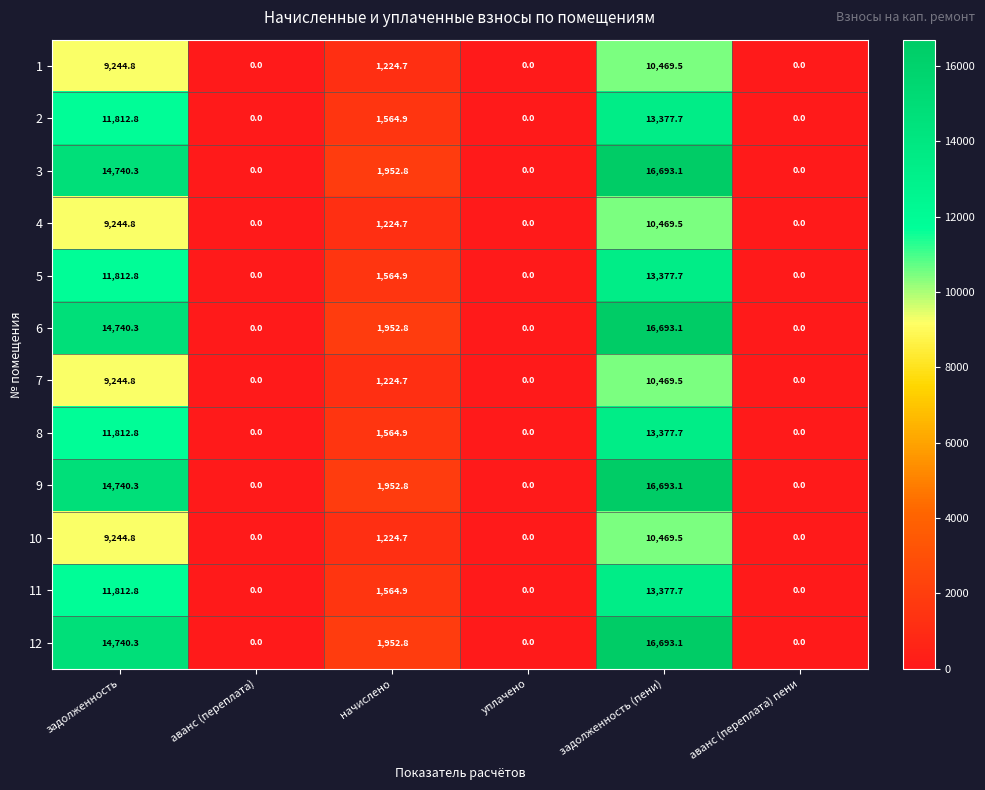

The value of 12 at начислено is 1952.8. True or false?

True